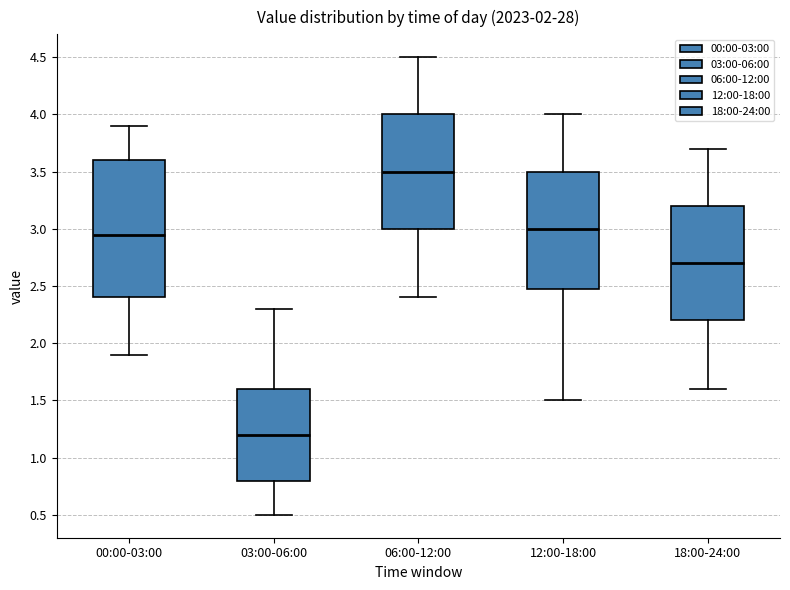

Which box is the tallest, from its lower edge to its upper edge?

00:00-03:00